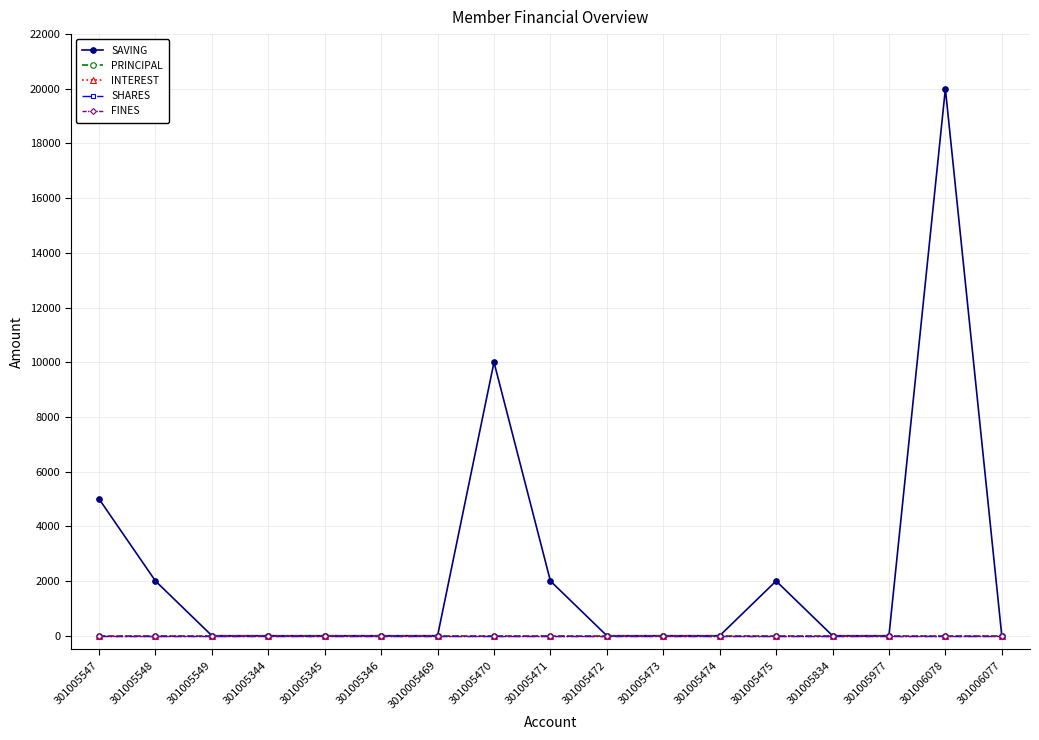

What is the difference between the maximum and second lowest values in the SAVING series?

20000